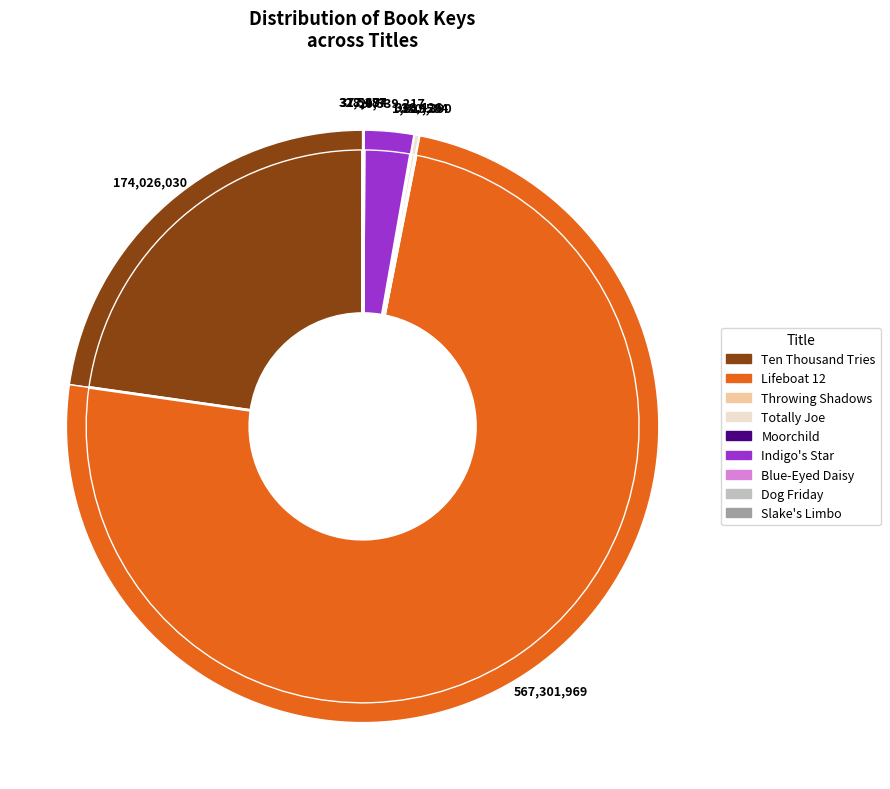

The Lifeboat 12 slice represents 74% of the pie. True or false?

True